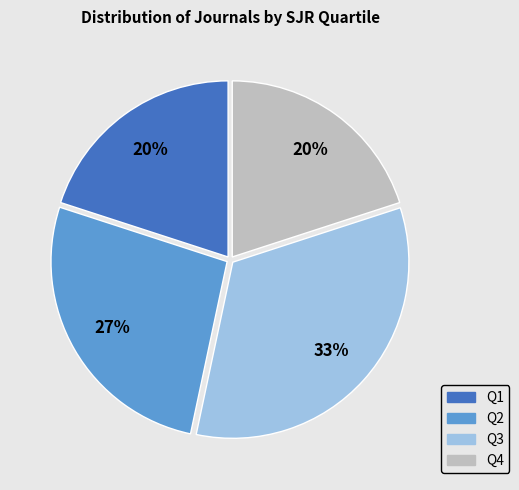

Which category has the biggest portion of the pie?

Q3